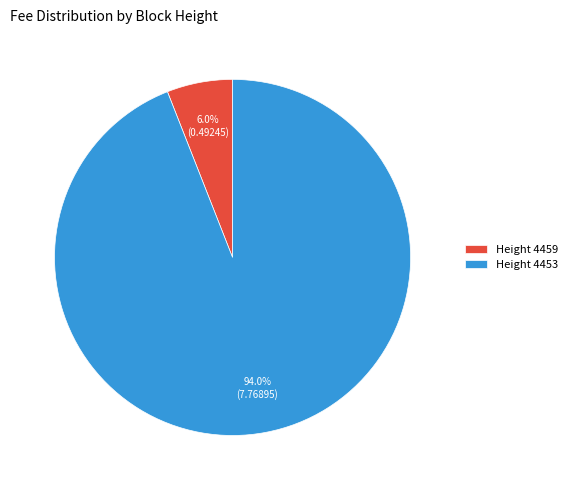

Do Height 4453 and Height 4459 together represent more than half of the pie?

Yes